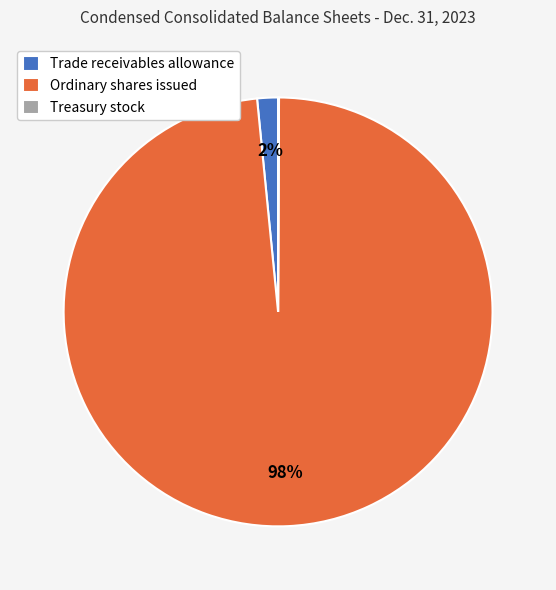

What percentage is the Trade receivables allowance slice, to the nearest percent?

2%